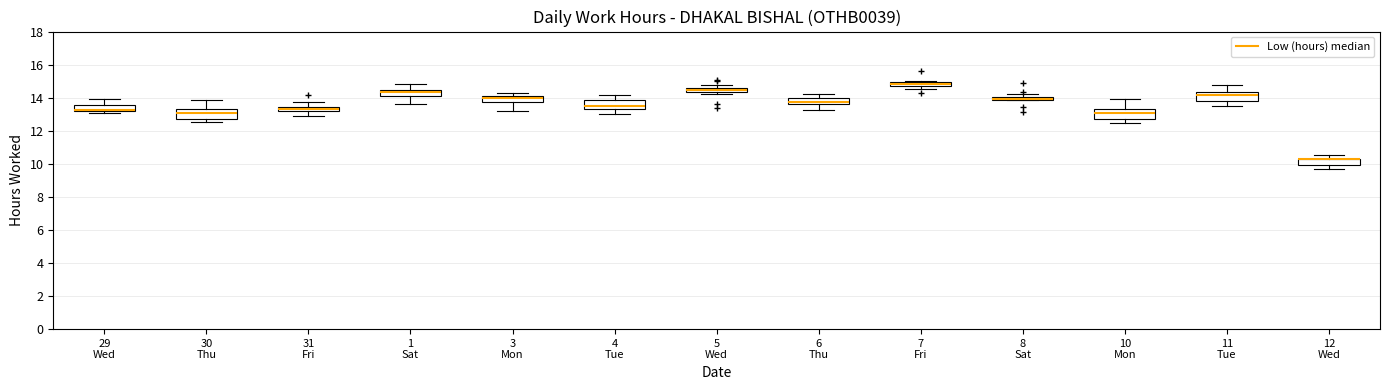

Where does the lower whisker of the box for 6 Thu end on the y-axis? The values are not printed on the chart, so give them approximately, as read against the axis.

13.2